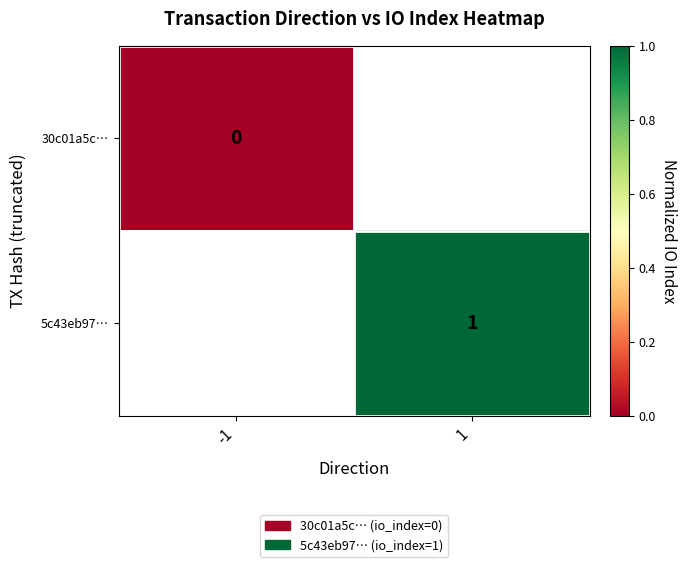

Is the value of 30c01a5c… at -1 greater than the value of 5c43eb97… at 1?

No